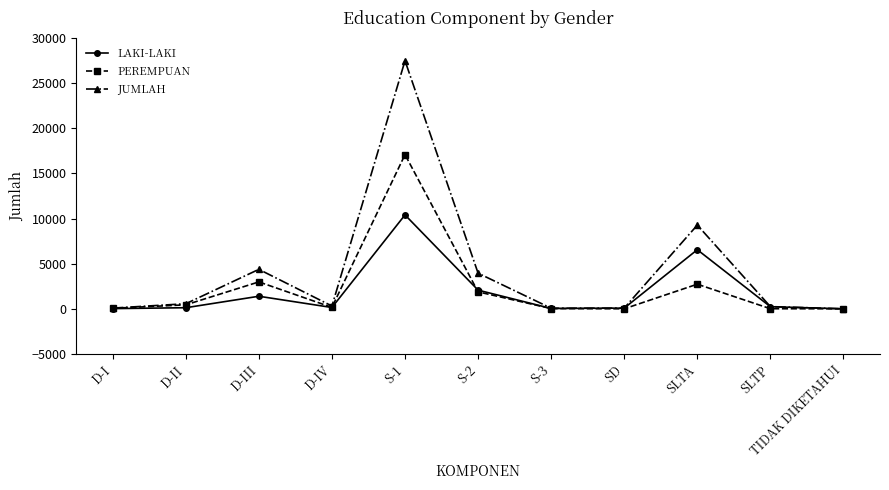

At which label does LAKI-LAKI reach its peak?

S-1